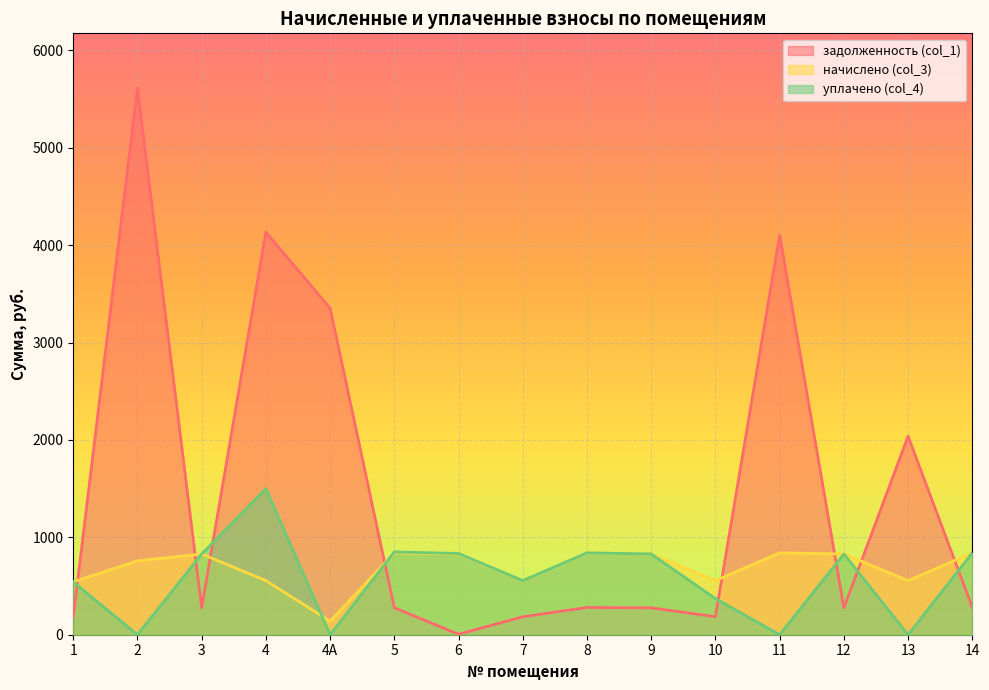

Reading left to right, extract all data points from this chart.

задолженность (col_1): 180.7	5613.3	276.2	4134.2	3352.7	276.6	5.2	184.0	280.1	276.2	185.2	4103.6	276.2	2037.8	280.1
начислено (col_3): 542.1	758.5	828.8	555.8	138.8	840.5	828.8	555.8	840.5	828.8	555.8	840.5	828.8	555.8	840.5
уплачено (col_4): 542.1	0.0	828.8	1500.0	0.0	850.2	833.9	555.8	840.5	828.8	371.1	0.0	828.8	0.0	840.5